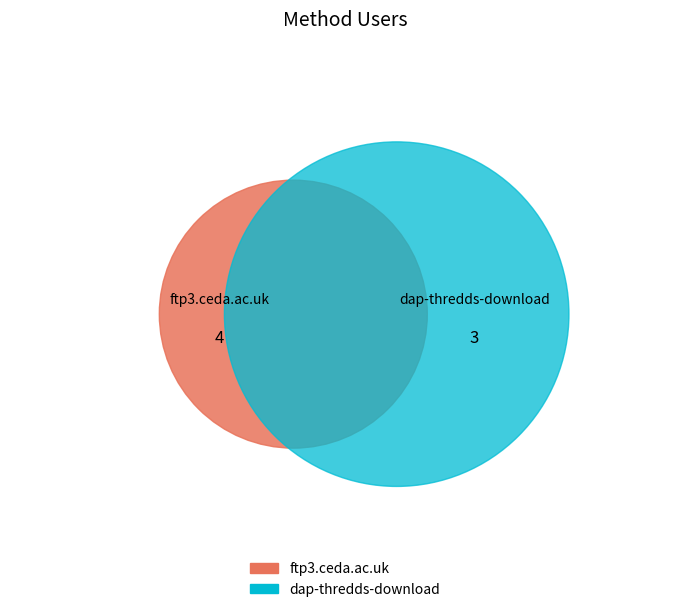

How many slices are in this pie chart?

2